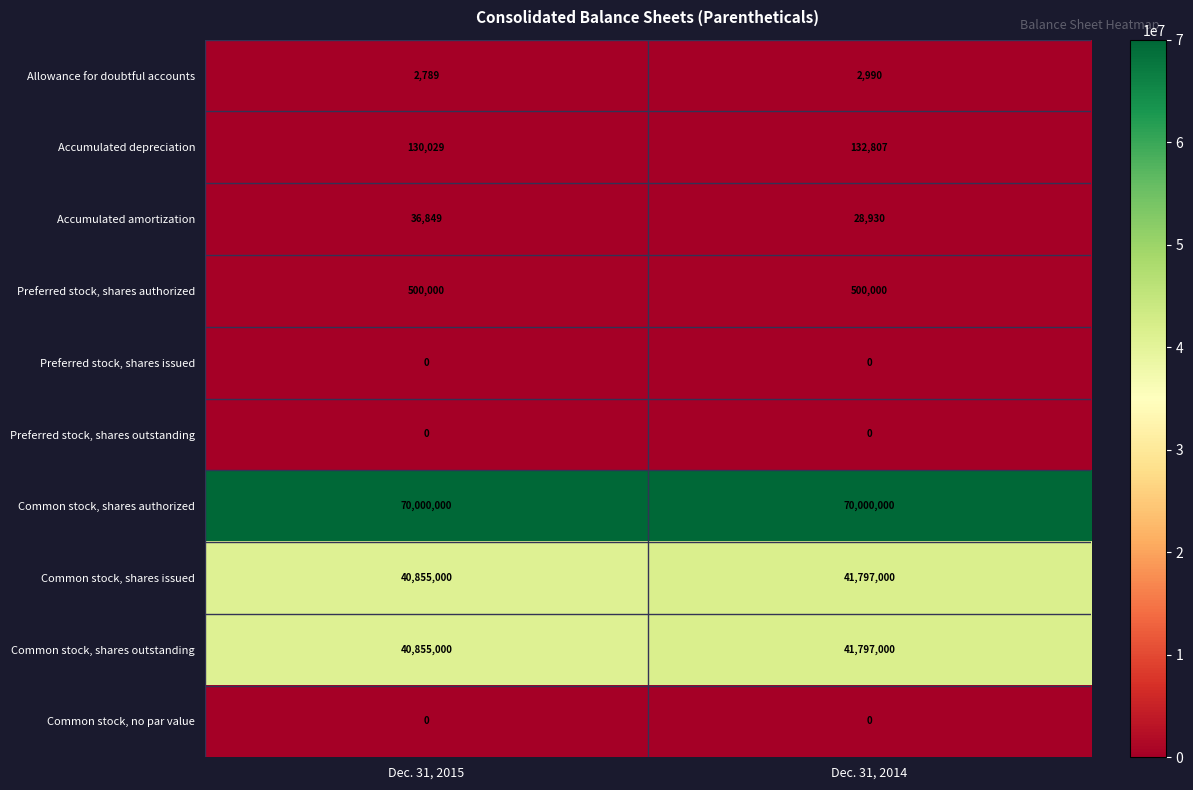

The Allowance for doubtful accounts series shows 2789 at Dec. 31, 2015. True or false?

True